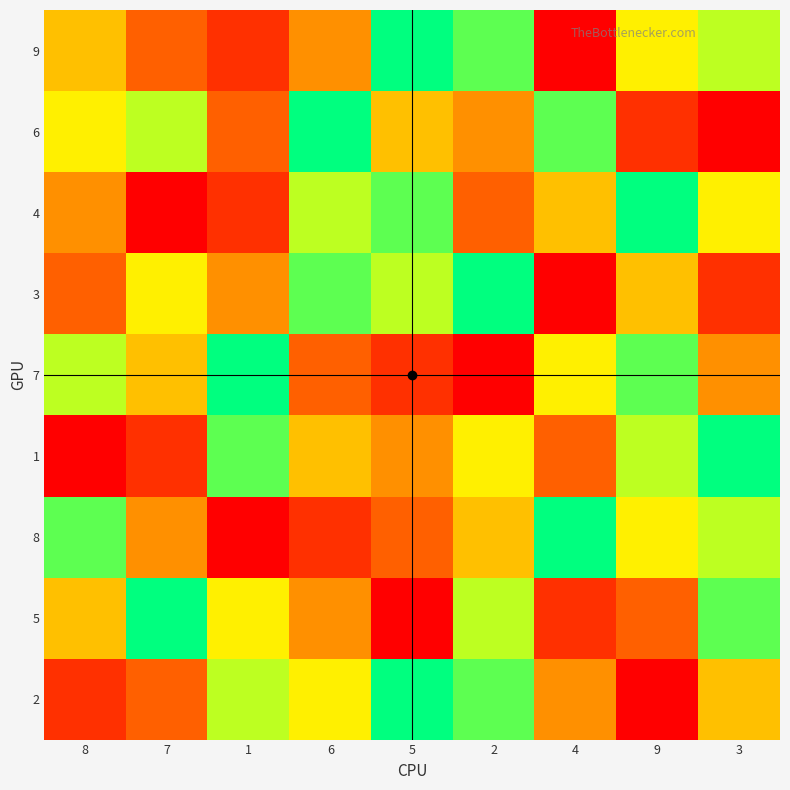

Count the number of data series in this chart.

9